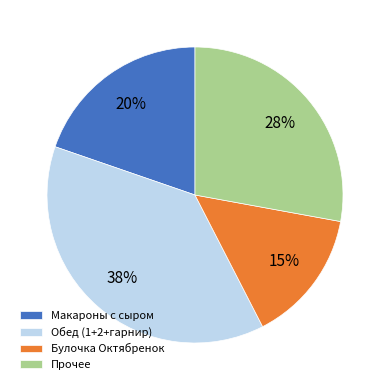

To the nearest percent, what portion does Макароны с сыром represent?

20%